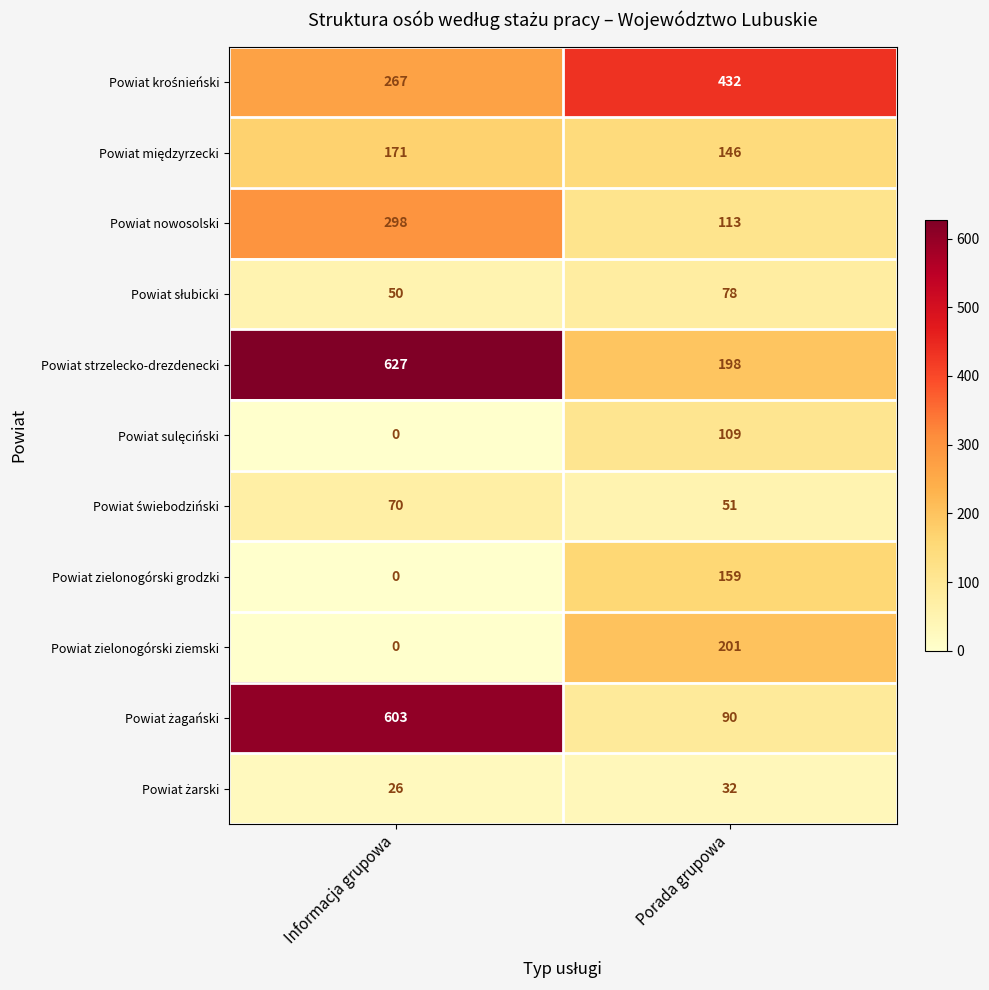

Rank the categories by Powiat strzelecko-drezdenecki value from highest to lowest.

Informacja grupowa, Porada grupowa